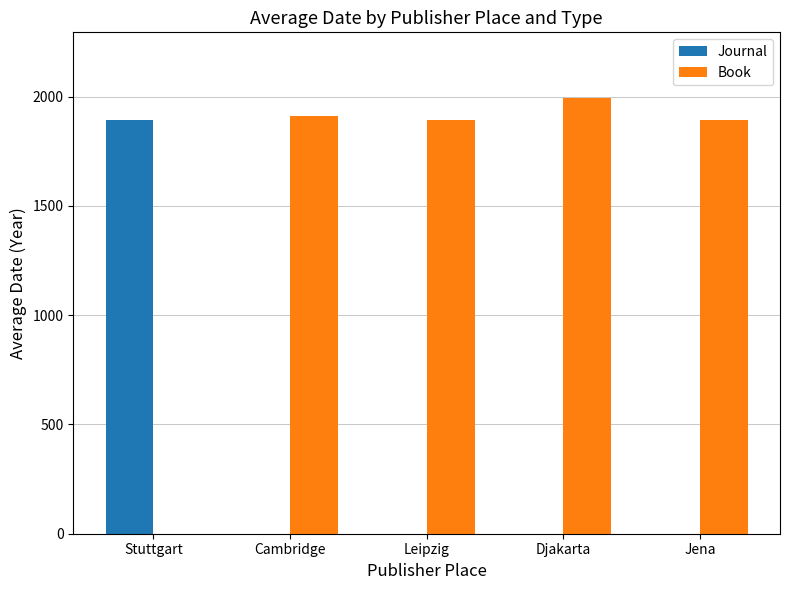

What is the greatest value displayed?

1995.0